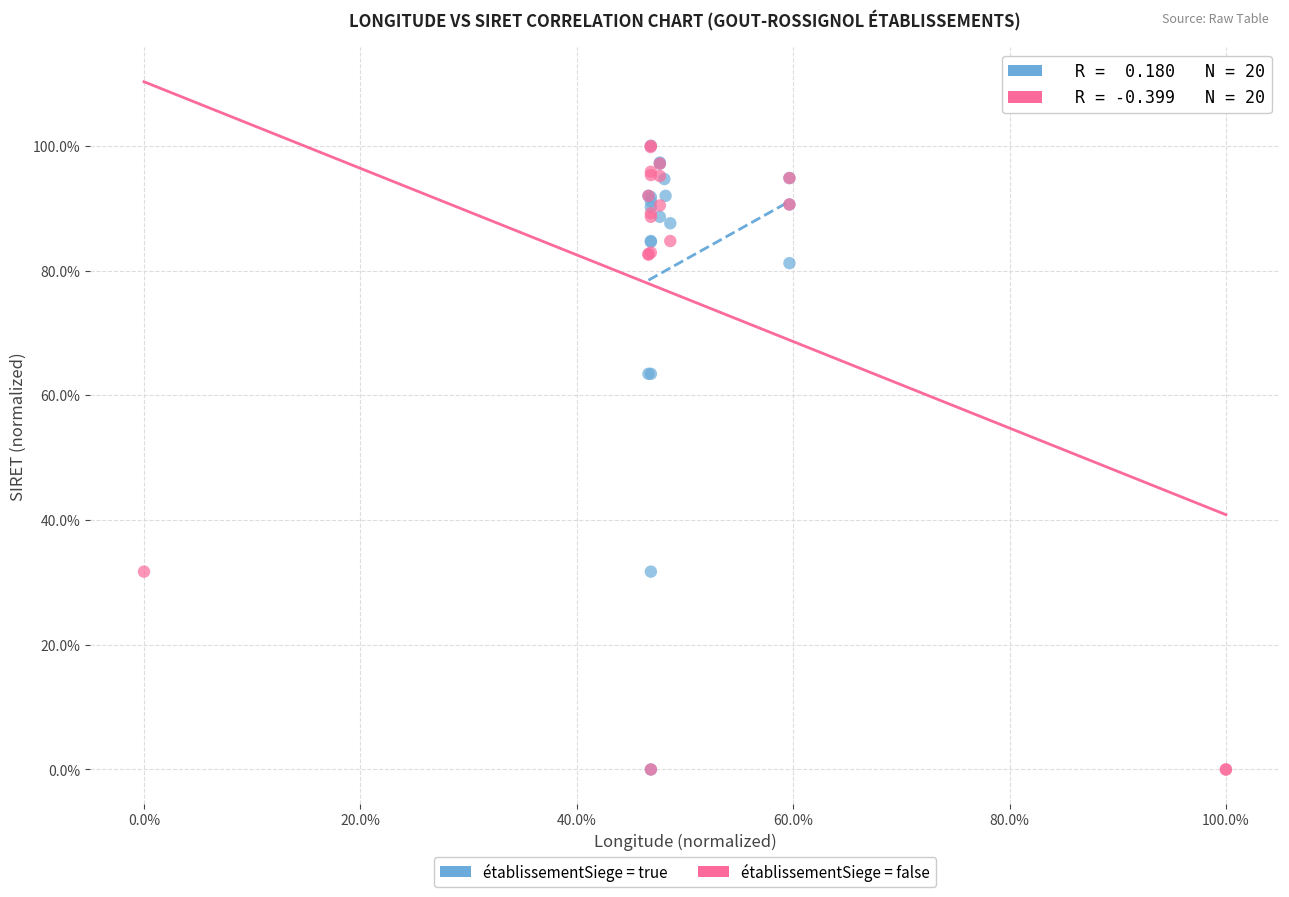

What are all the series names shown in the legend?

établissementSiege = true, établissementSiege = false